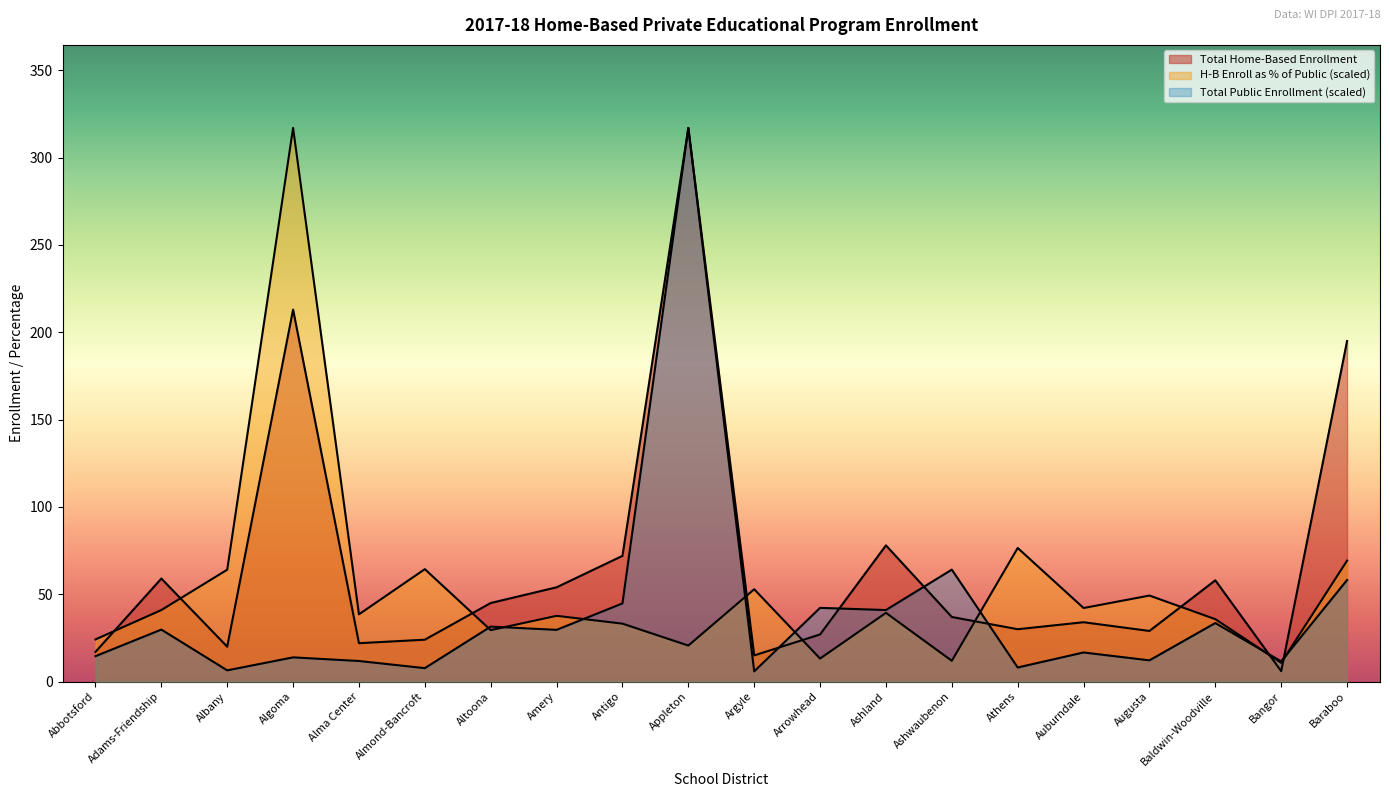

What is the highest value of the Total Friday Public Enrollment series?

317.0